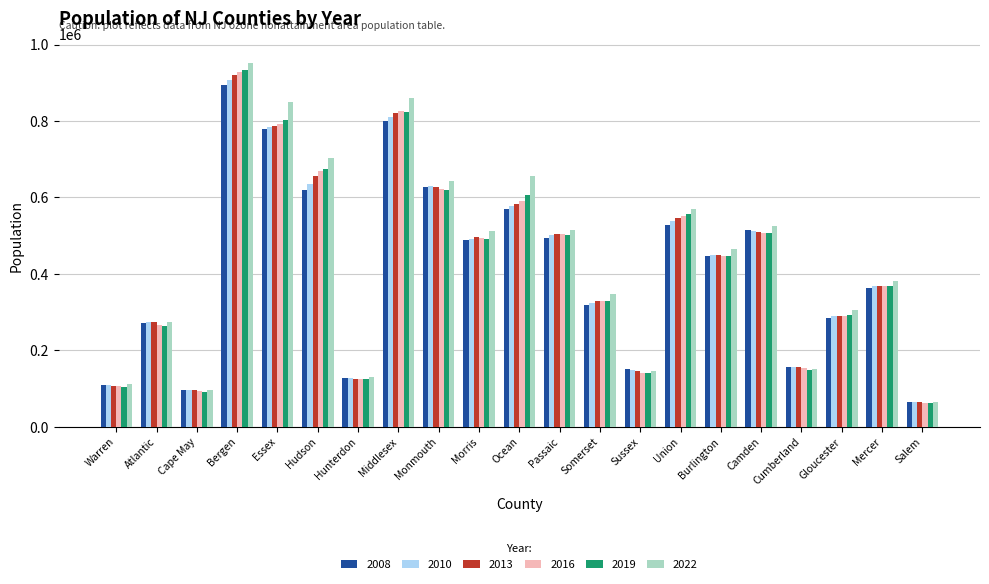

Which series has the widest spread of values?

2022